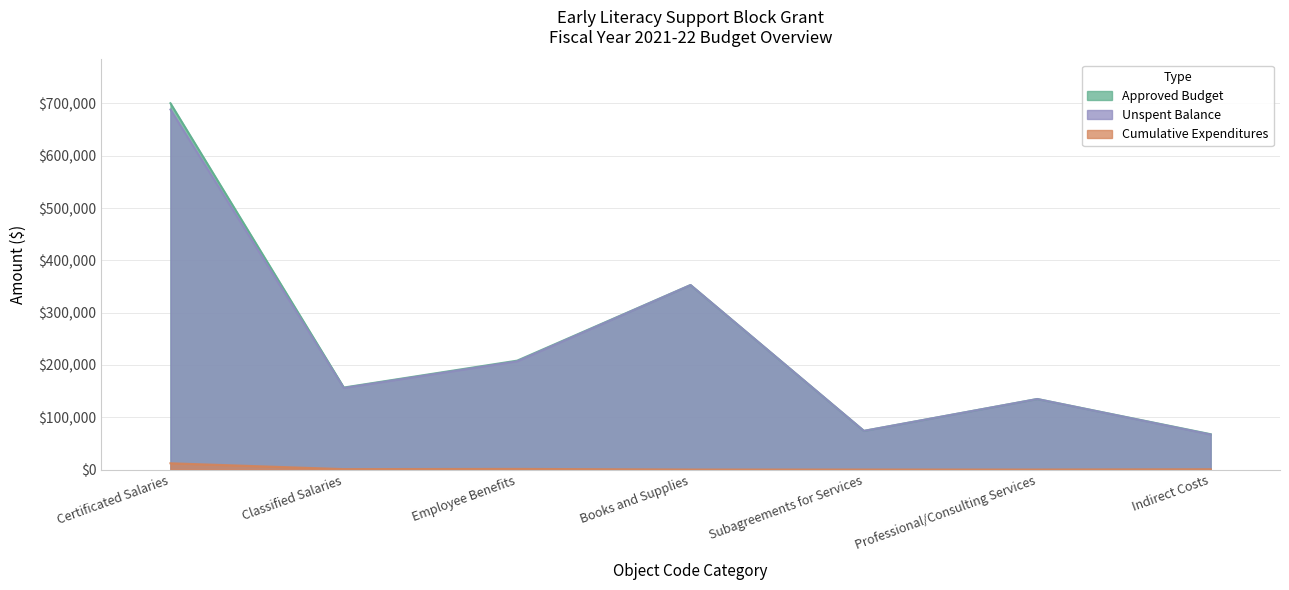

True or false: Unspent Balance has a value of 97740.1 at Subagreements for Services.

False